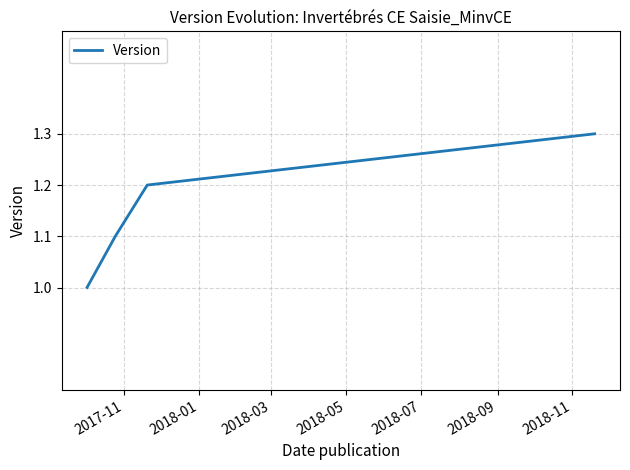

What is the maximum value shown in the chart?

1.3